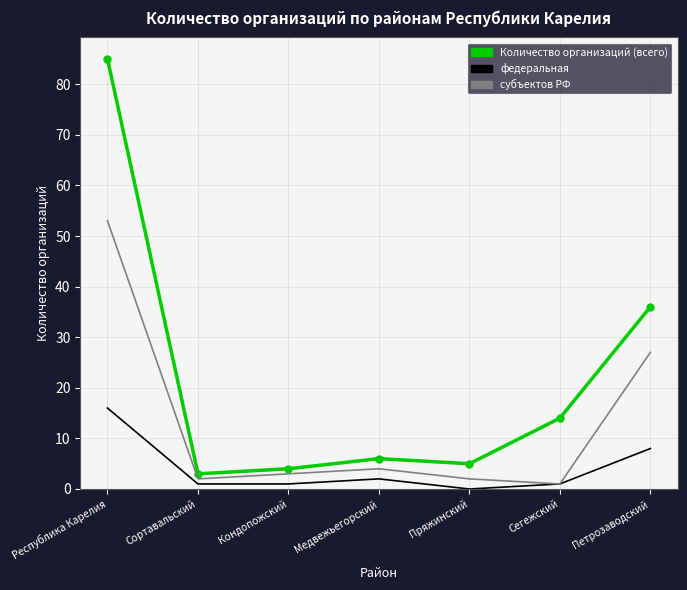

What position from the right is Пряжинский?

3